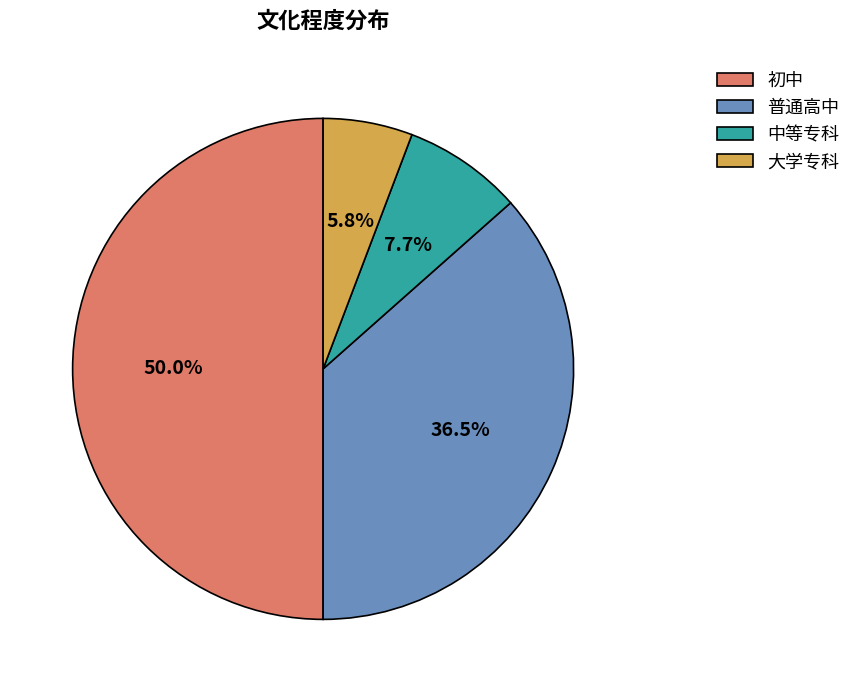

Combined, do 大学专科 and 普通高中 account for over 50%?

No